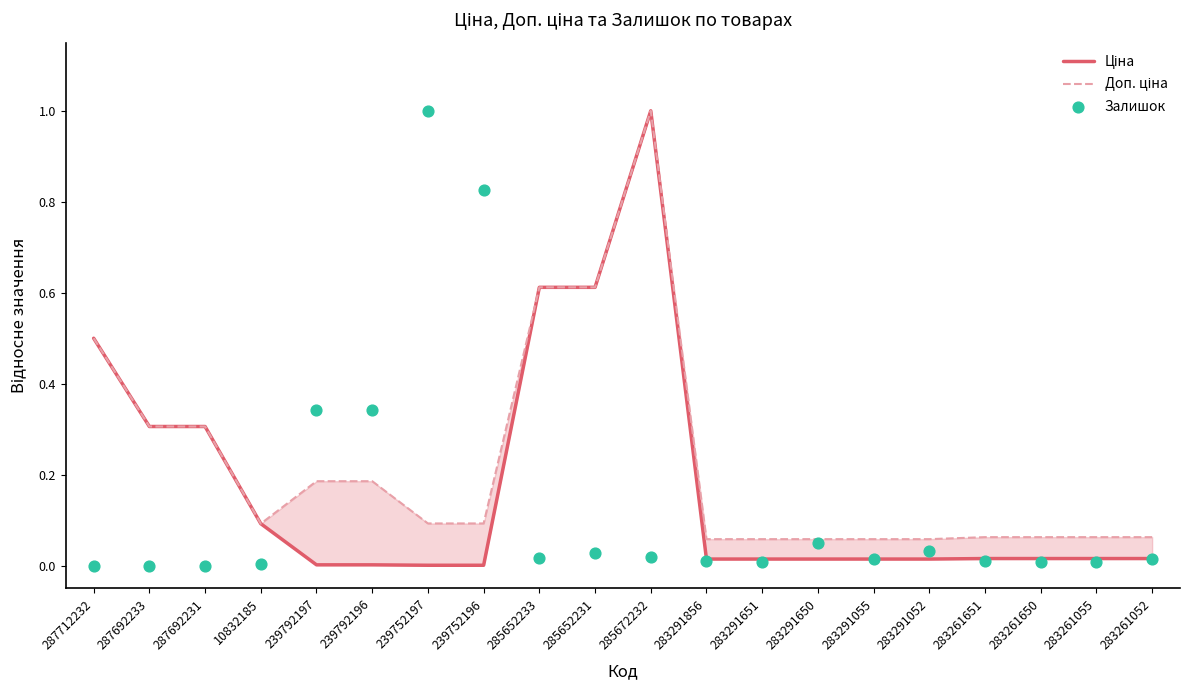

Which series reaches the maximum Y coordinate?

Ціна